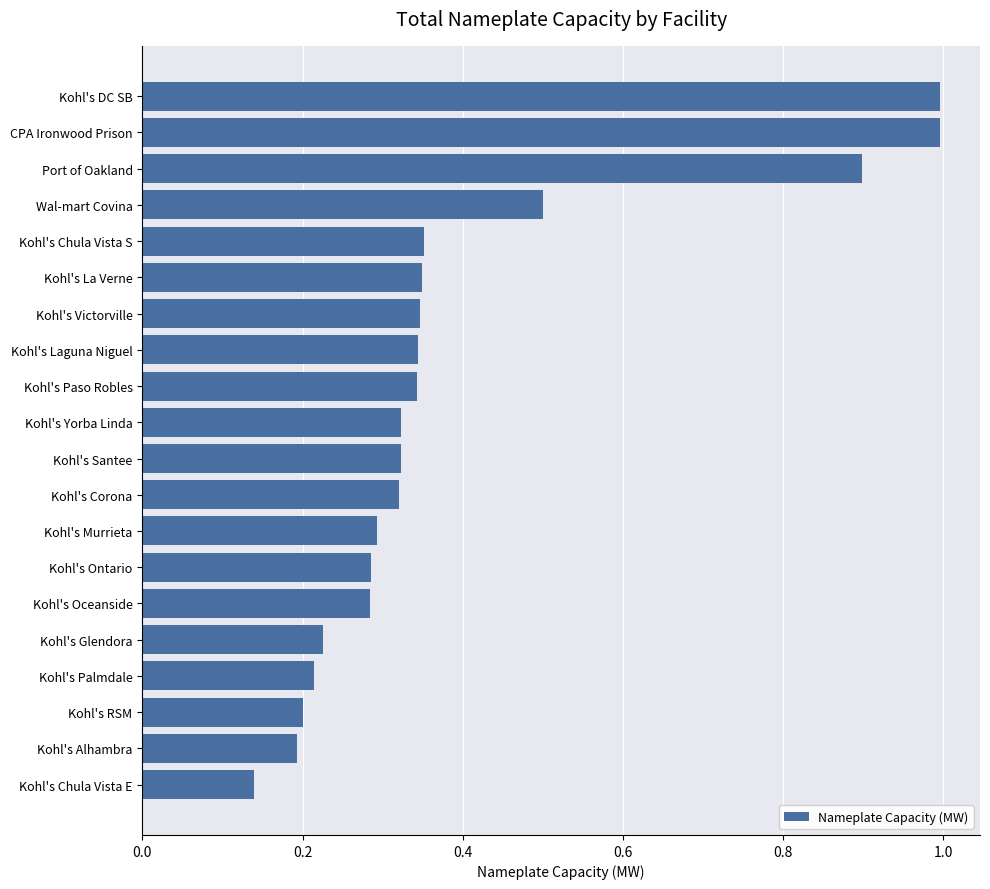

What position from the bottom is Kohl's Alhambra?

2